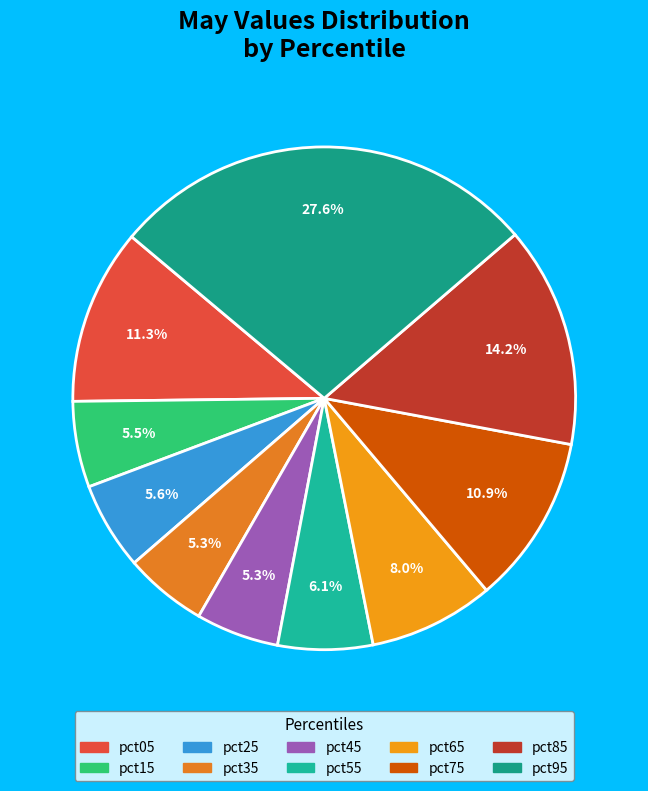

What is the largest slice in the pie chart?

pct95